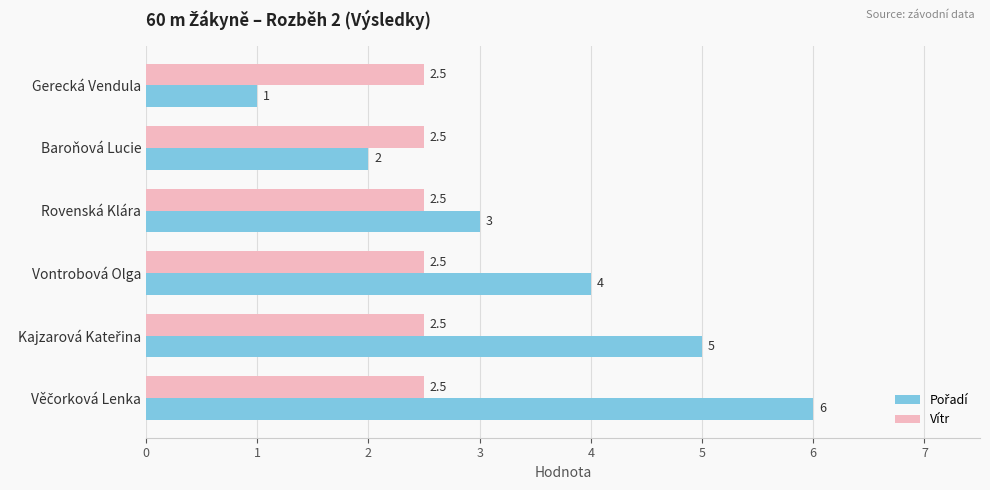

What is the average value of the Vítr series?

2.5